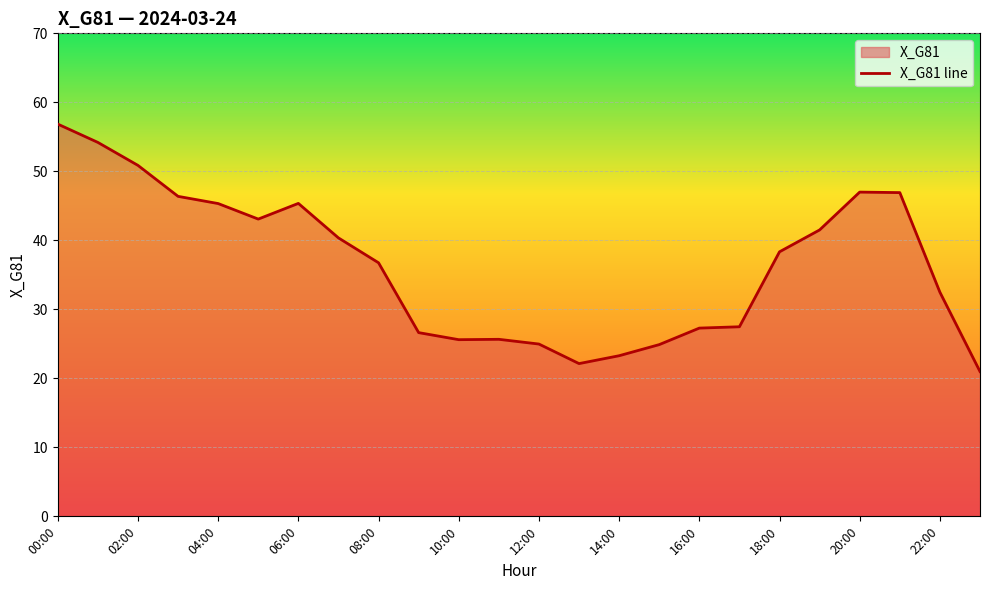

Is it true that the value at 12:00 is 13.3?

False